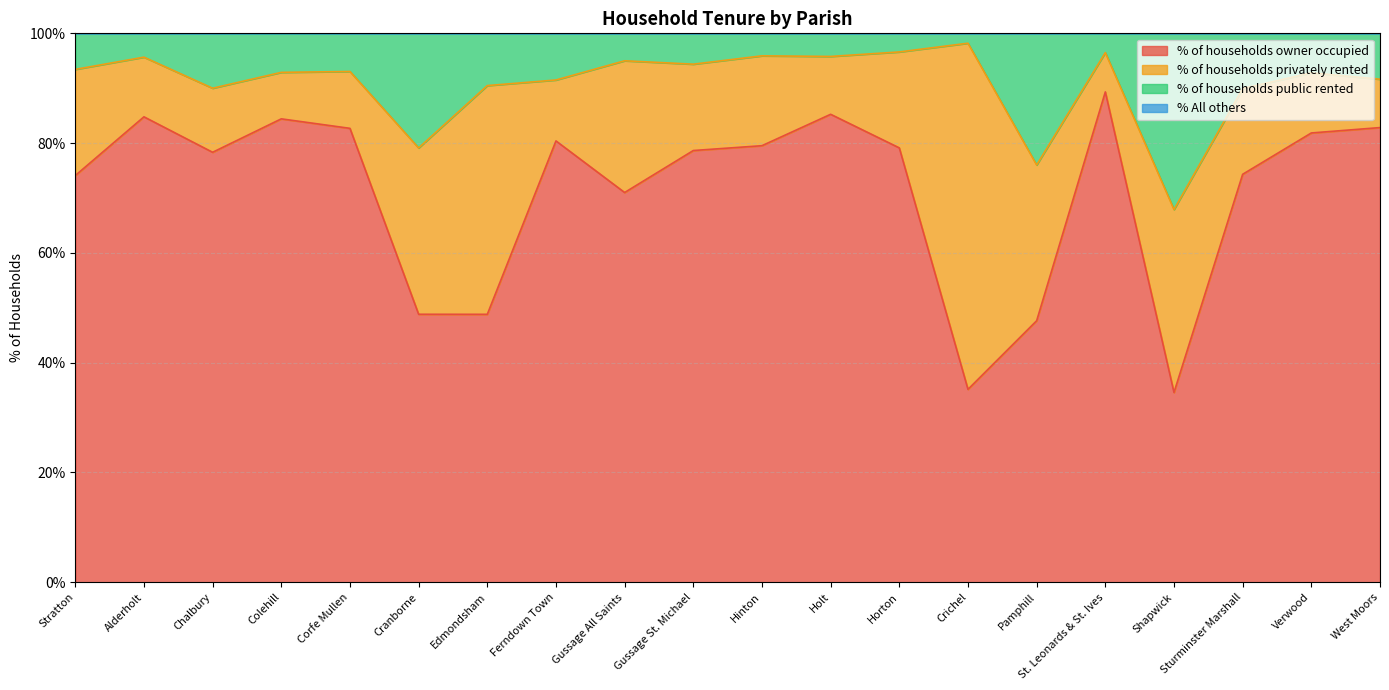

How many values in the % of households owner occupied series are below 79?

10